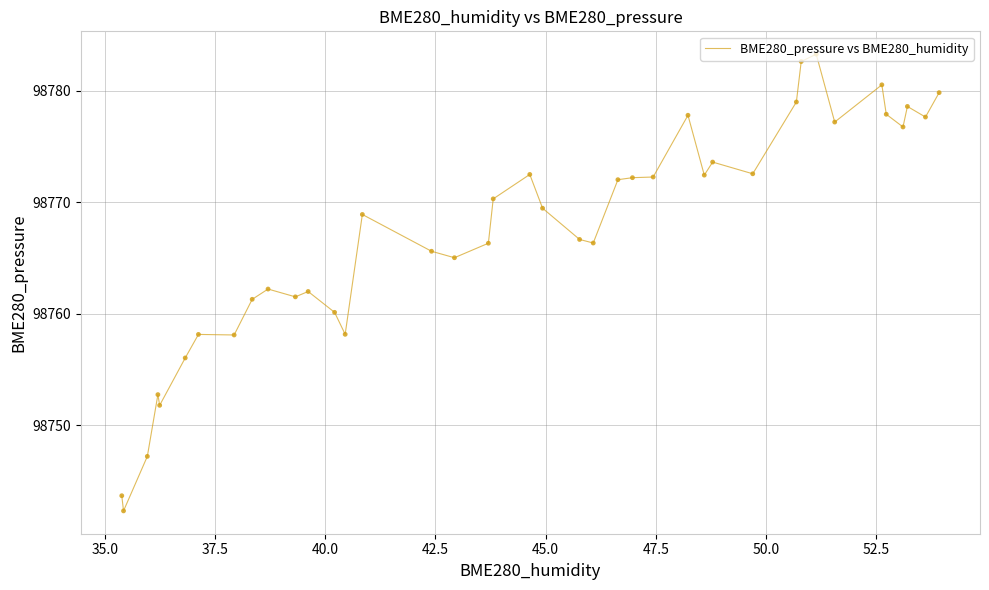

What is the greatest value displayed?

98783.3